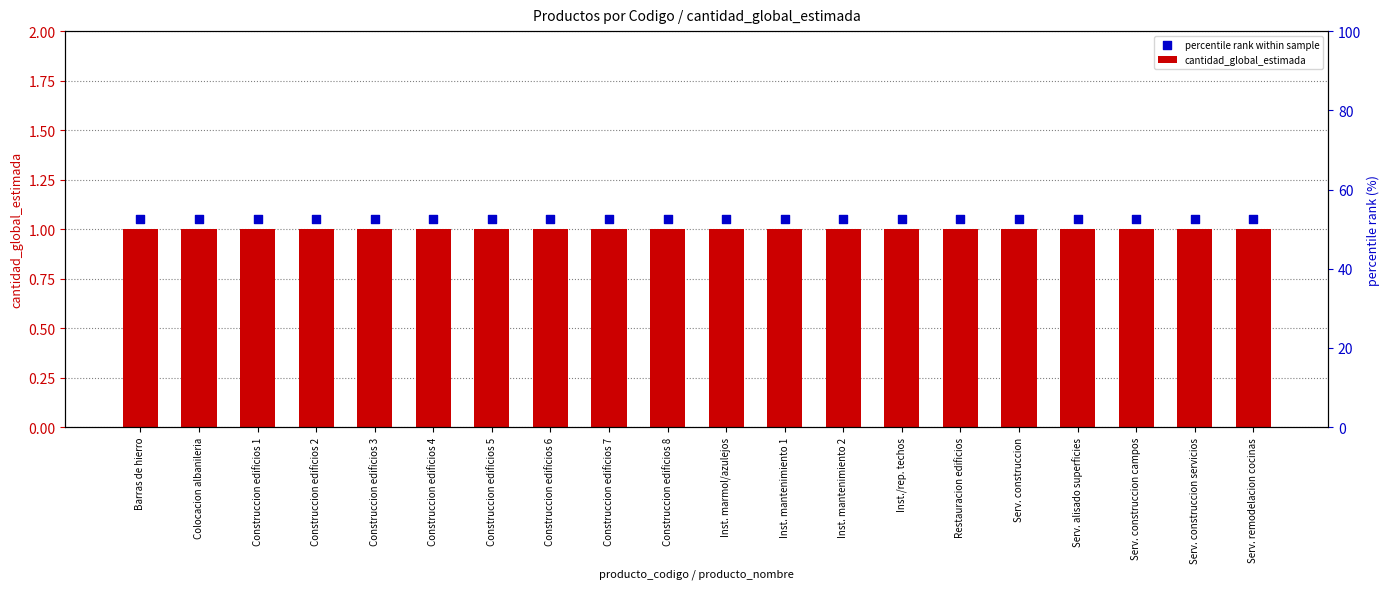

What are all the series names shown in the legend?

cantidad_global_estimada, percentile rank within sample